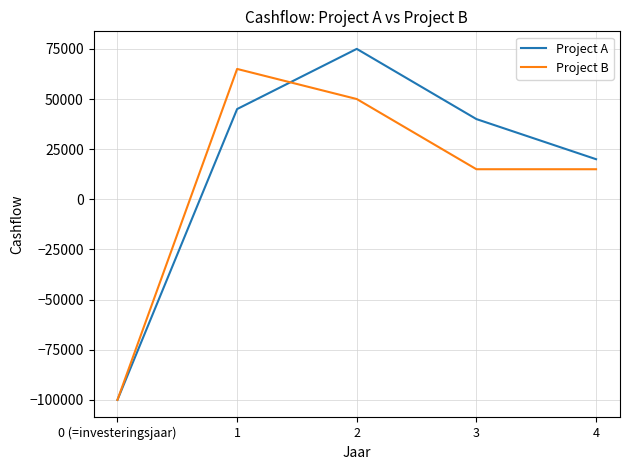

What position from the right is 0 (=investeringsjaar)?

5